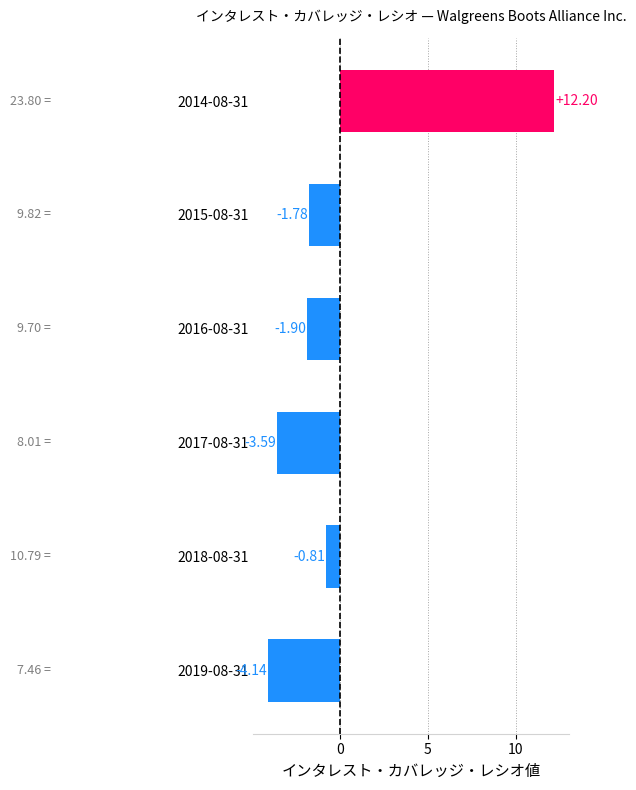

Rank the categories by value from lowest to highest.

2019-08-31, 2017-08-31, 2016-08-31, 2015-08-31, 2018-08-31, 2014-08-31